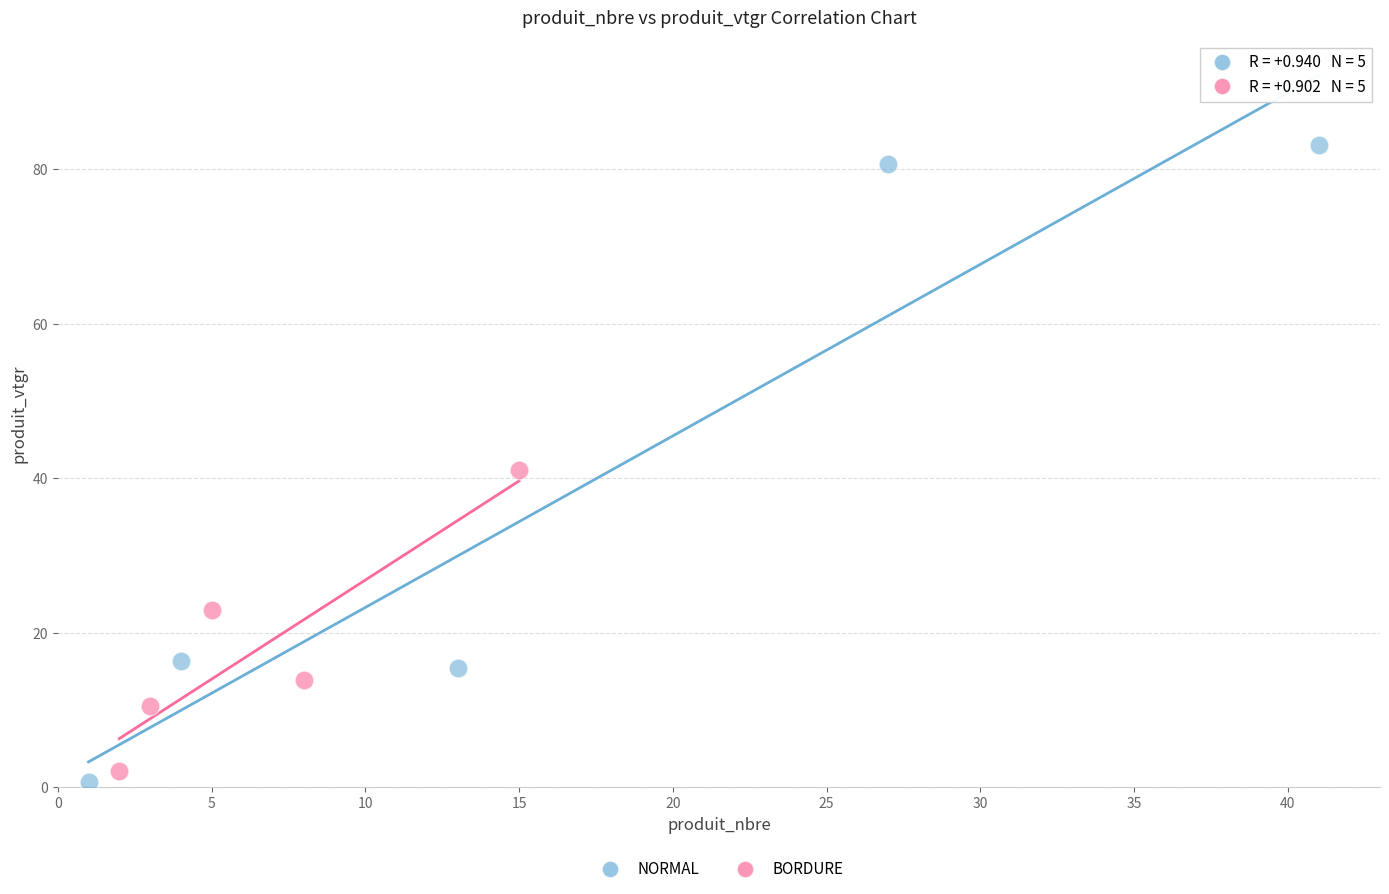

Which series has the widest spread of Y values?

NORMAL